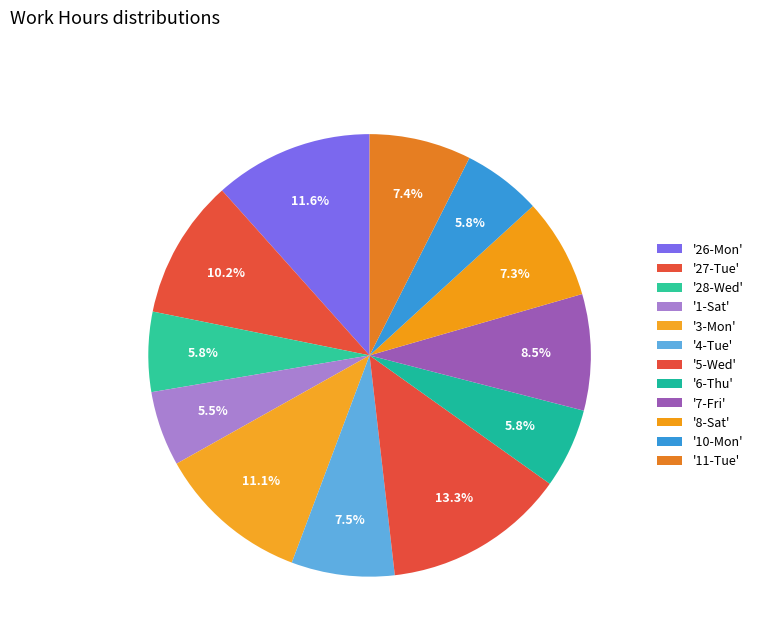

How many segments does this pie chart have?

12